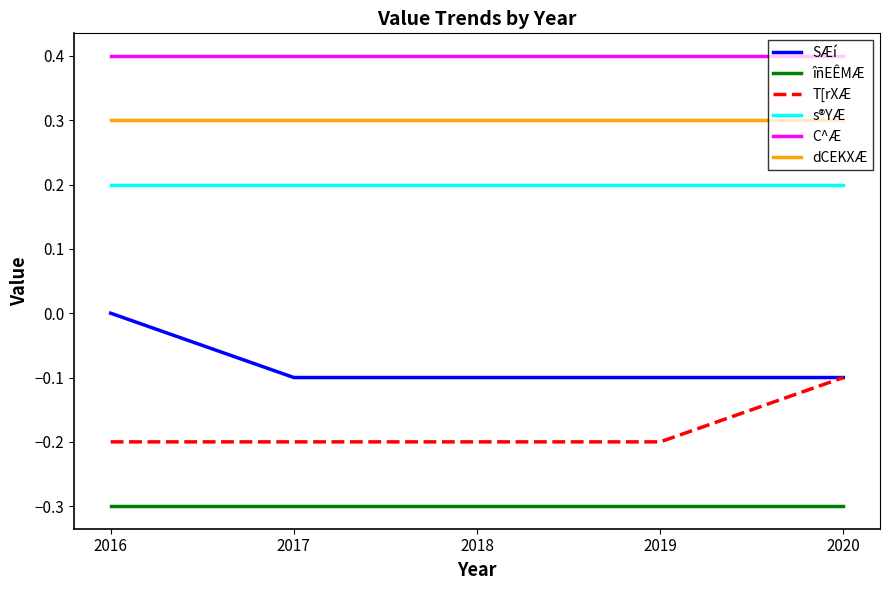

What is the sum of the îñEÊMÆ values at 2017 and 2018?

-0.6